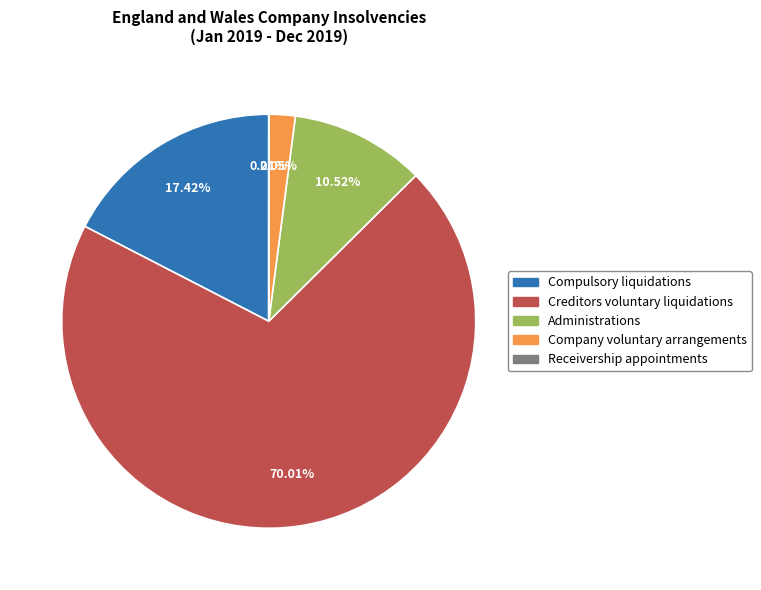

Does any single category account for the majority?

Yes